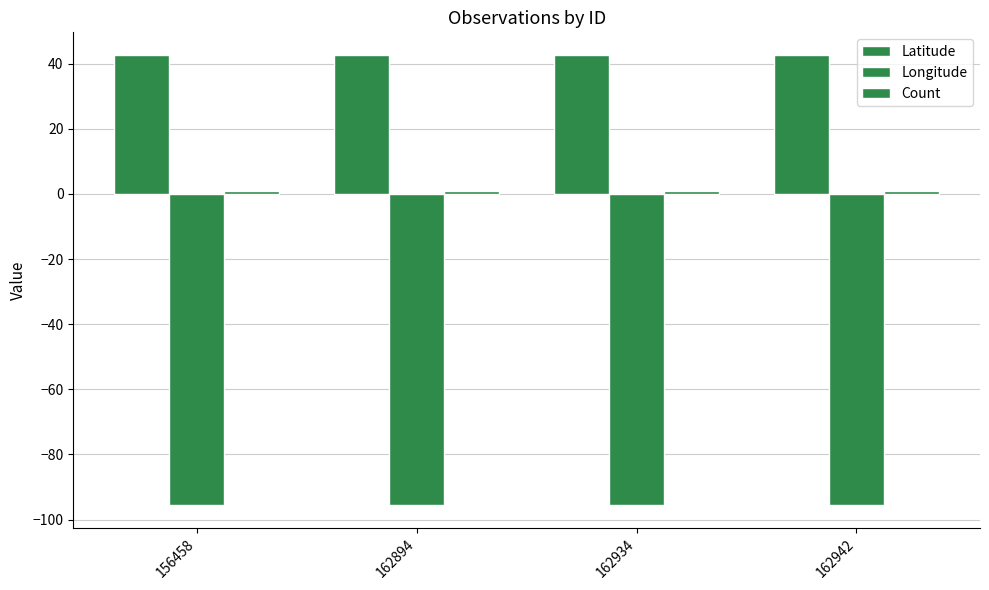

Between 162934 and 162942, which series saw the biggest shift?

Latitude